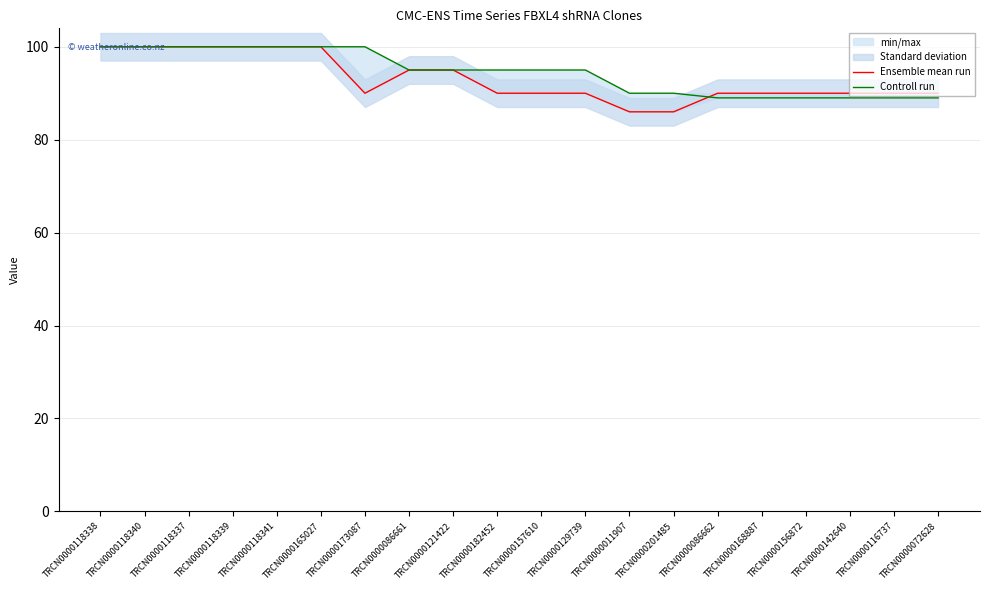

At which label does Controll run first exceed 95?

TRCN0000118338